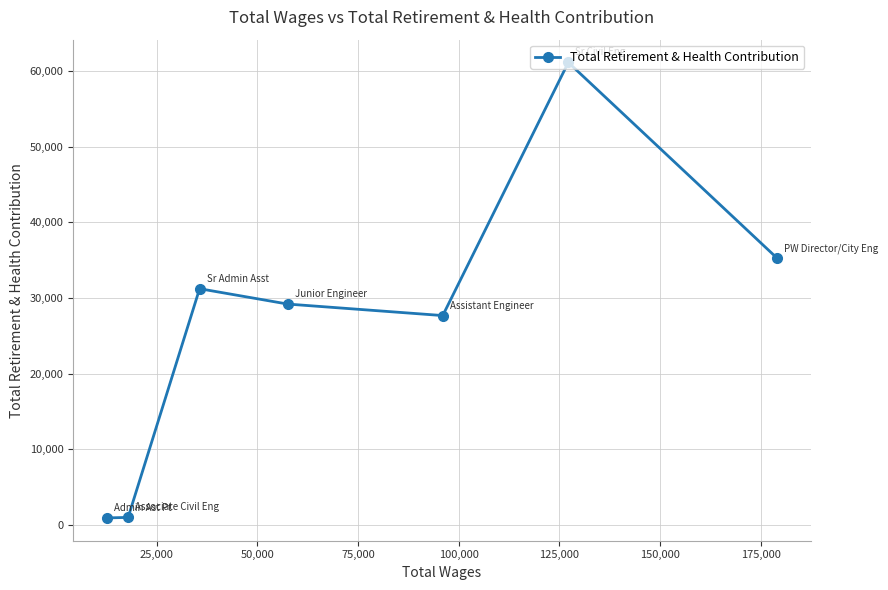

How many lines are shown in the chart?

1